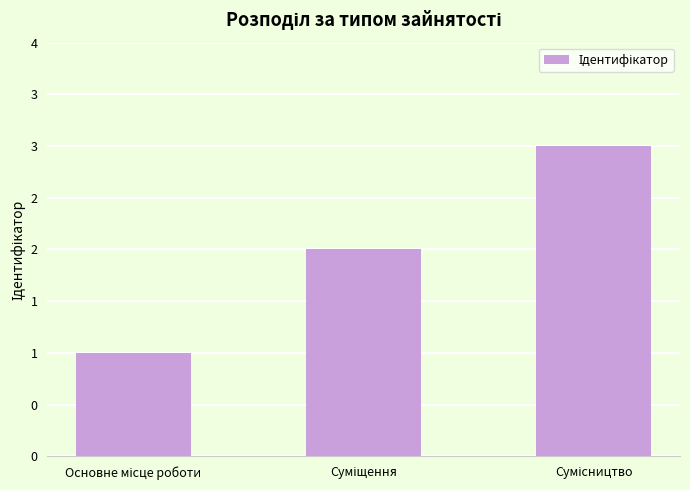

Are the bars horizontal?

No